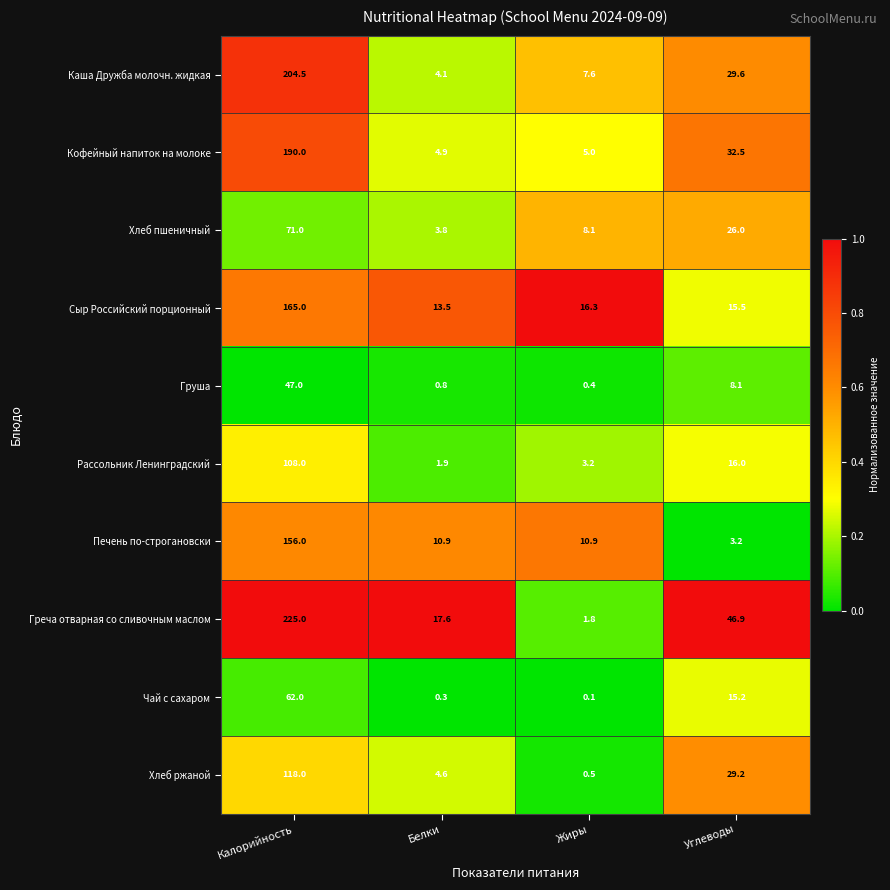

List the series in order of their peak value, lowest first.

Груша, Чай с сахаром, Хлеб пшеничный, Рассольник Ленинградский, Хлеб ржаной, Печень по-строгановски, Сыр Российский порционный, Кофейный напиток на молоке, Каша Дружба молочн. жидкая, Греча отварная со сливочным маслом